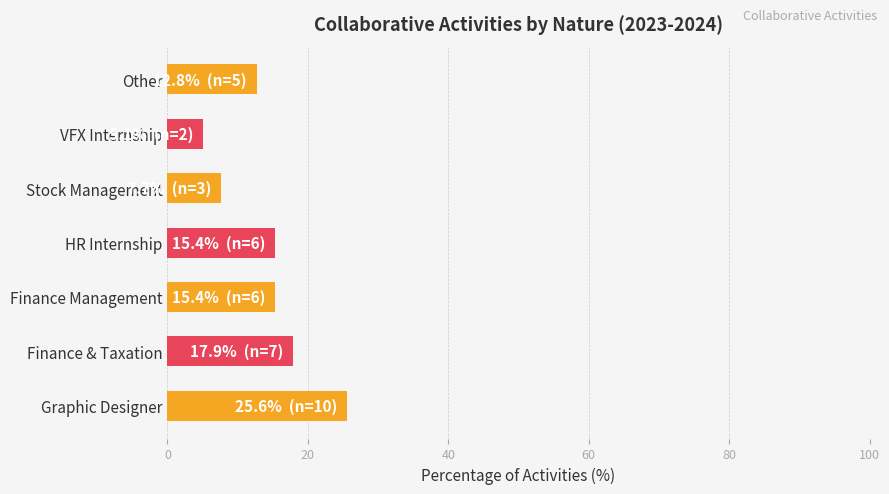

Reading bottom to top, extract all data points from this chart.

25.6	17.9	15.4	15.4	7.7	5.1	12.8